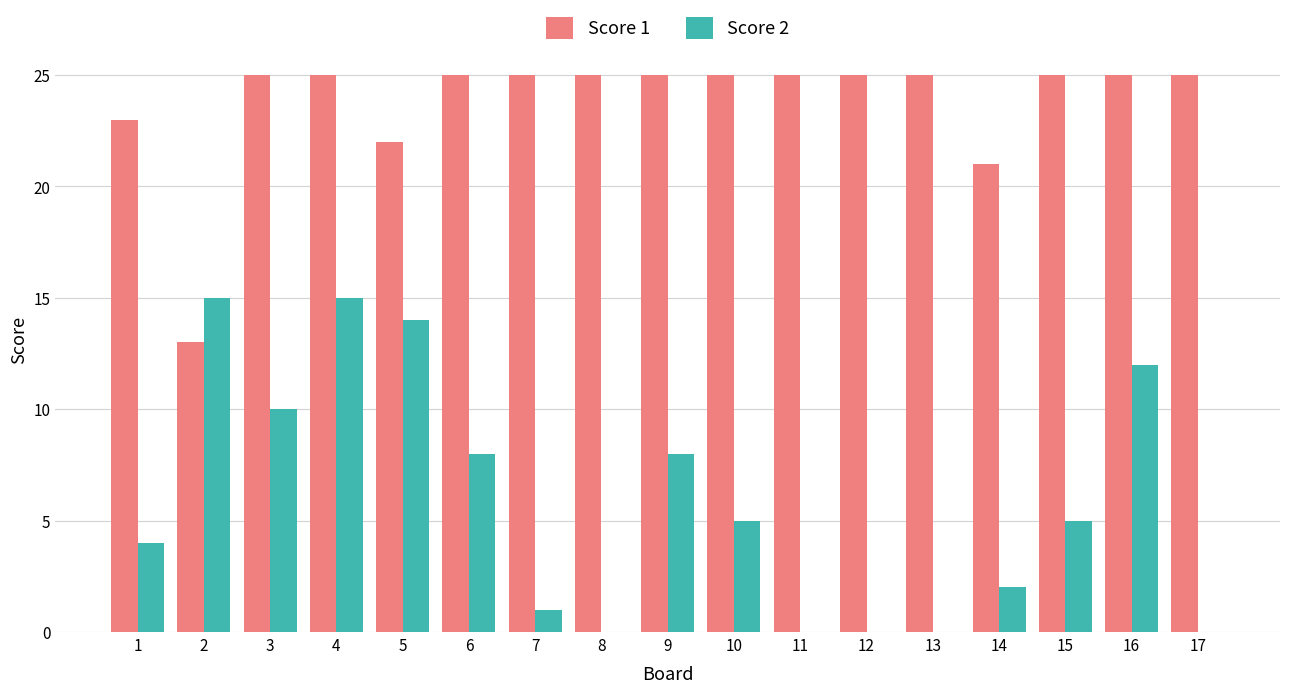

Is it true that Score 1 equals 25 at 8?

True